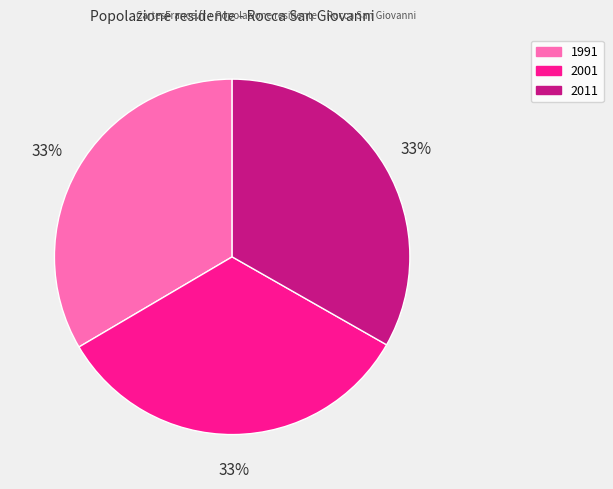

Do 2001 and 2011 together represent more than half of the pie?

Yes